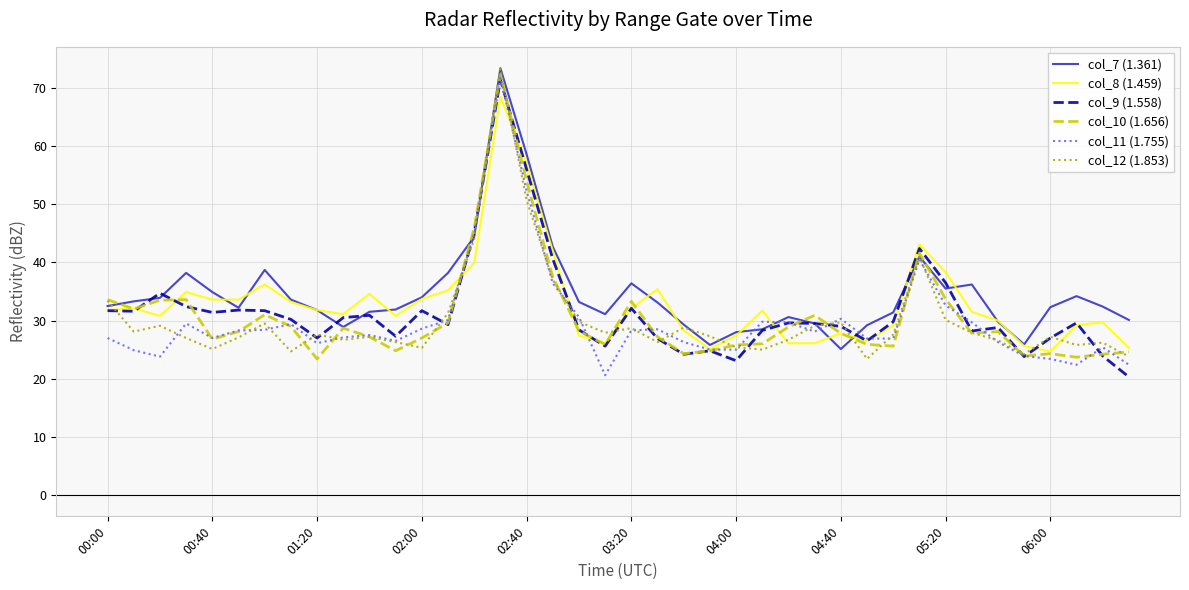

True or false: col_11 (1.755) and col_8 (1.459) cross at least once.

True